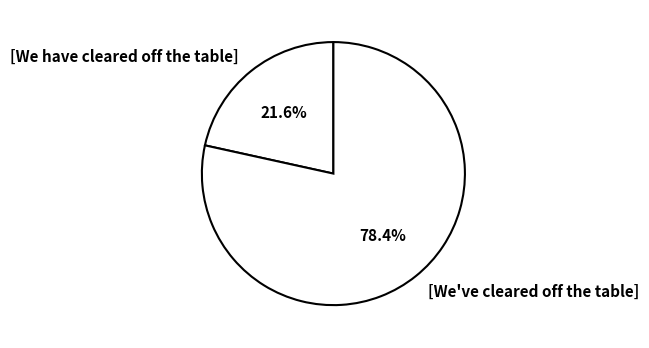

To the nearest percent, what is the average slice percentage?

50%